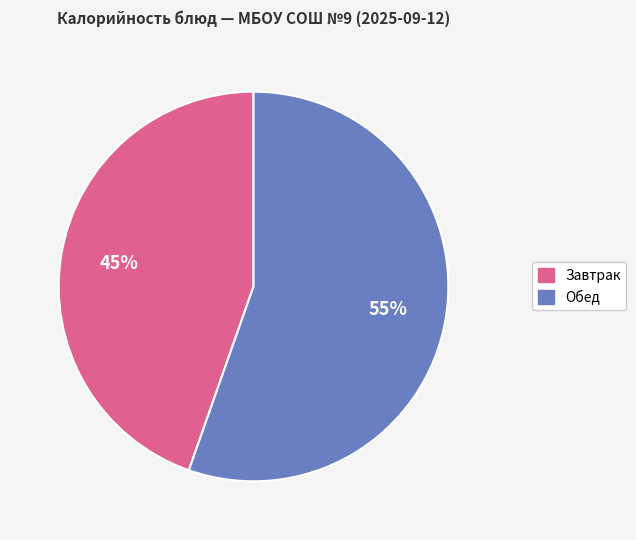

Is there a majority slice in this chart?

Yes